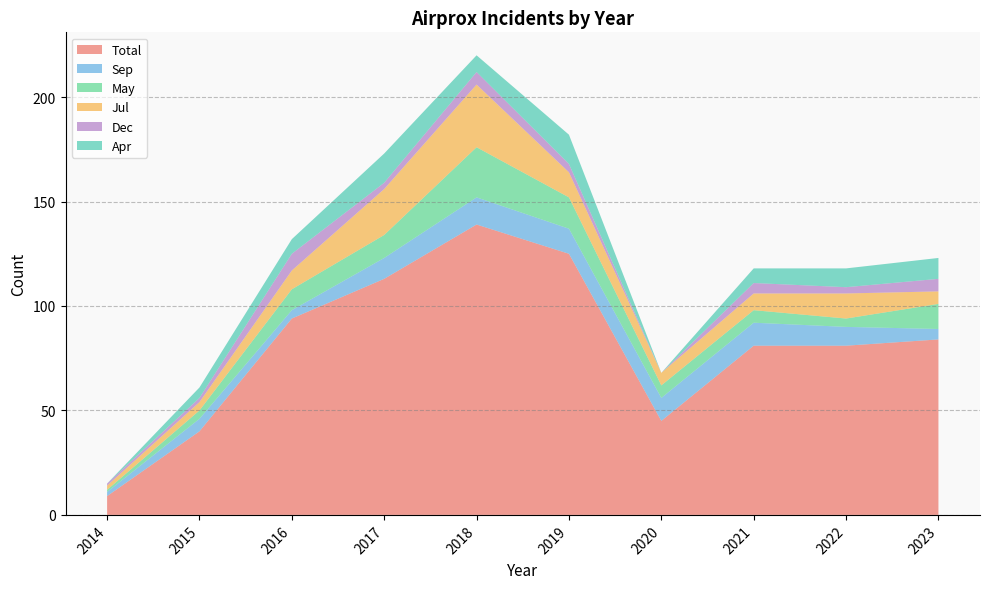

What is the value of the Total point at the 2nd from the left?

40